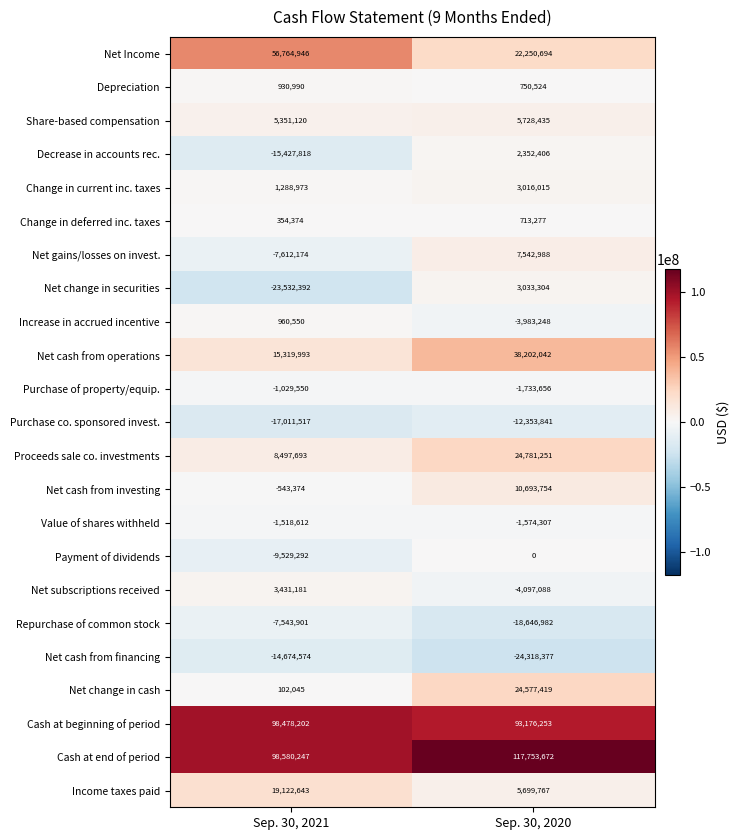

What is the total value across all series at Sep. 30, 2021?

210759753